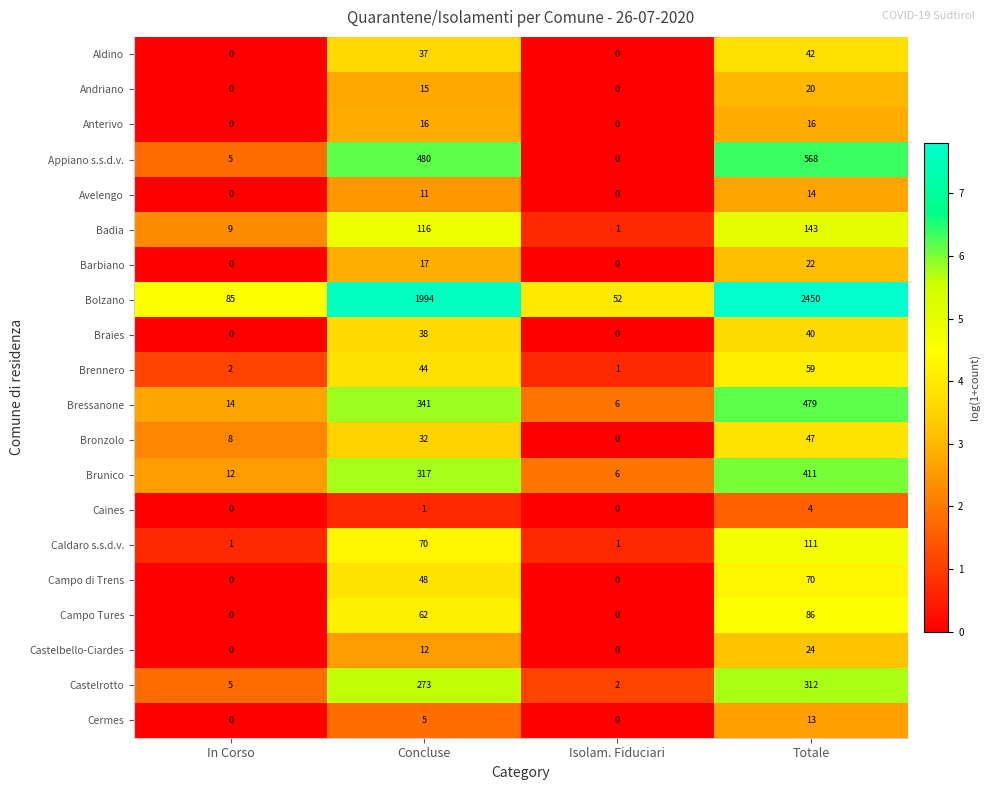

What is the total value across all series at Isolam. Fiduciari?

69